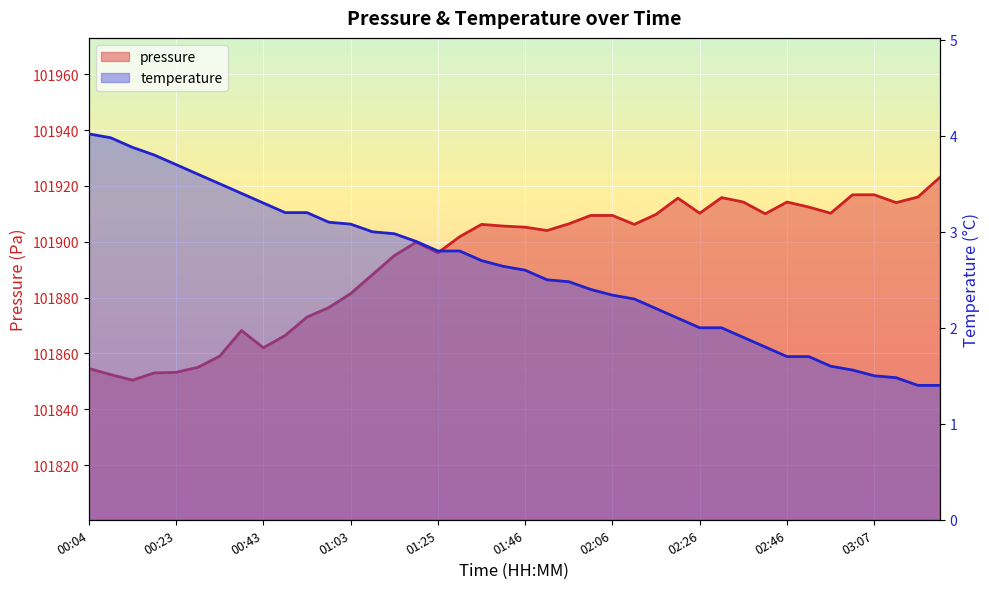

At which category is the sum across all series the highest?

03:22